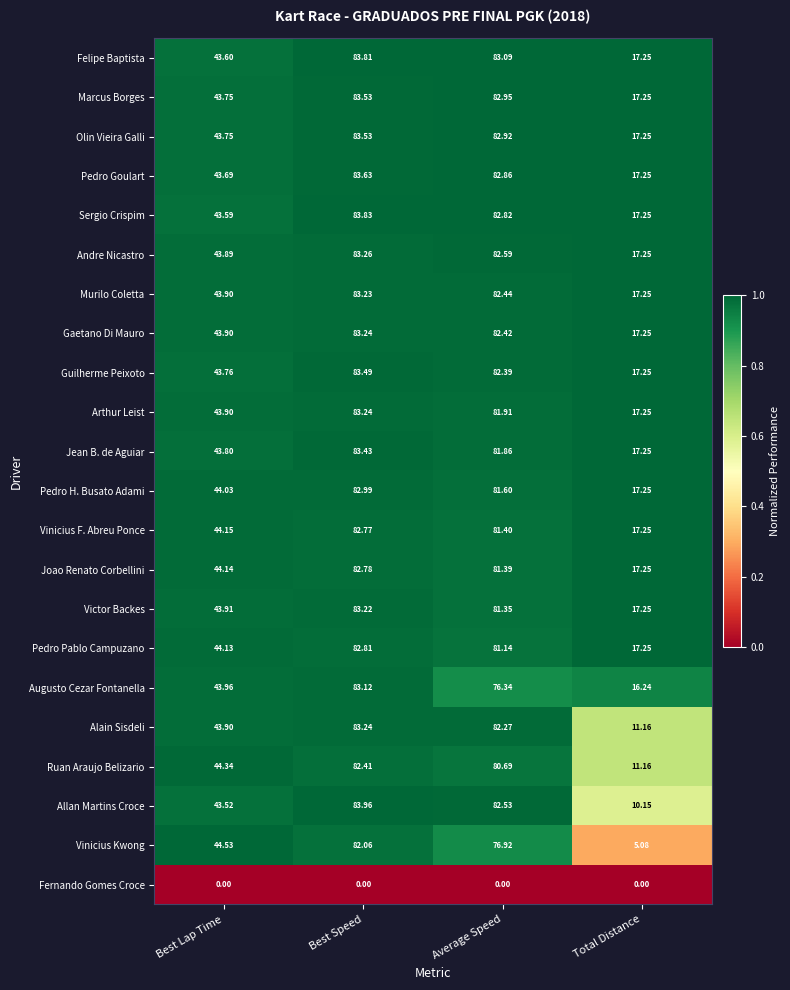

Which series has the largest total across all categories?

Felipe Baptista